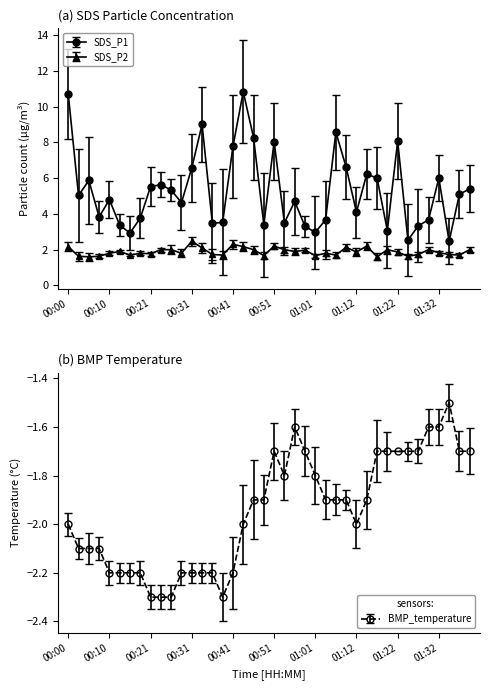

True or false: SDS_P1 and BMP_temperature intersect in this chart.

False